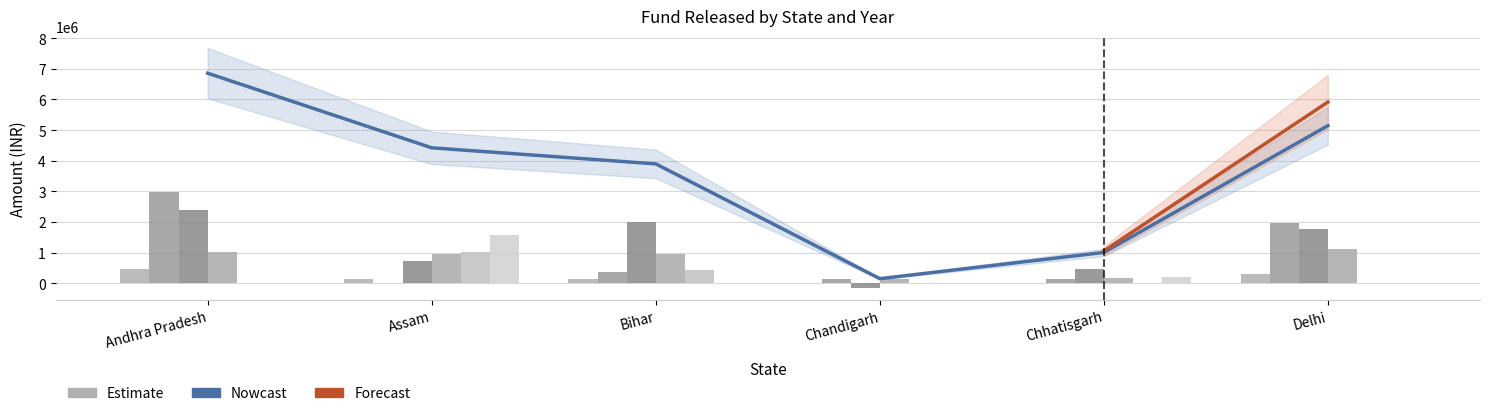

Is it true that 2020-21 equals 484914 at Delhi?

False